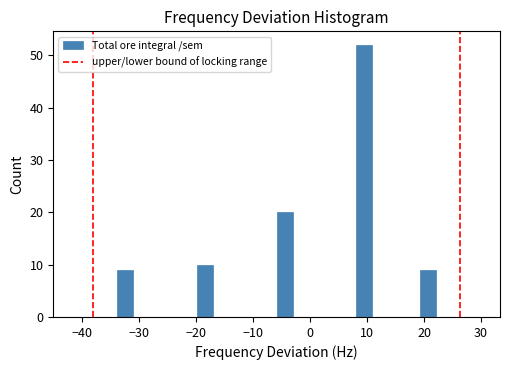

Read against the x-axis, roughly where is the centre of the tallest bar?

10